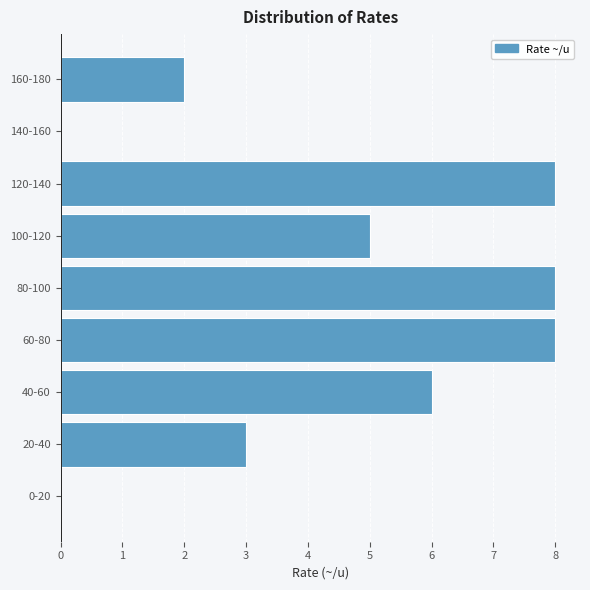

Reading top to bottom, transcribe all the data shown in this chart.

160-180=2	140-160=0	120-140=8	100-120=5	80-100=8	60-80=8	40-60=6	20-40=3	0-20=0